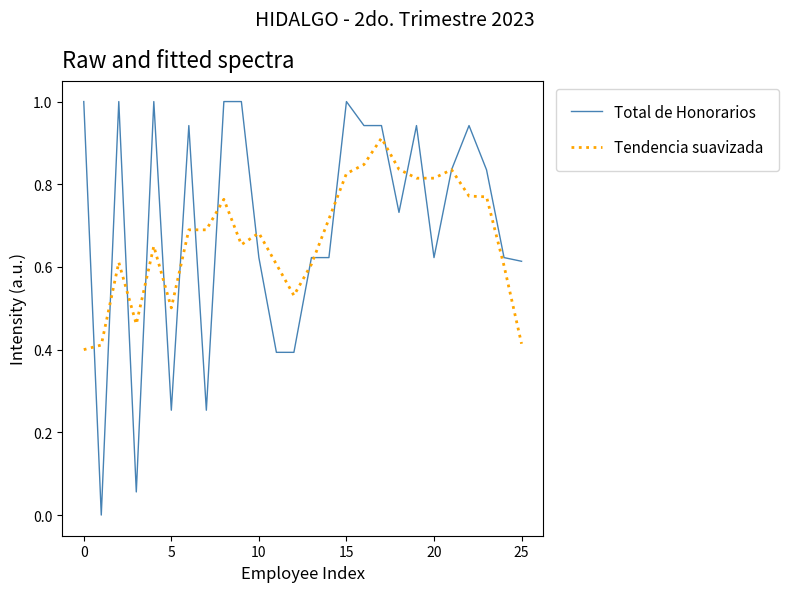

What is the maximum value for Total de Honorarios?

1.0